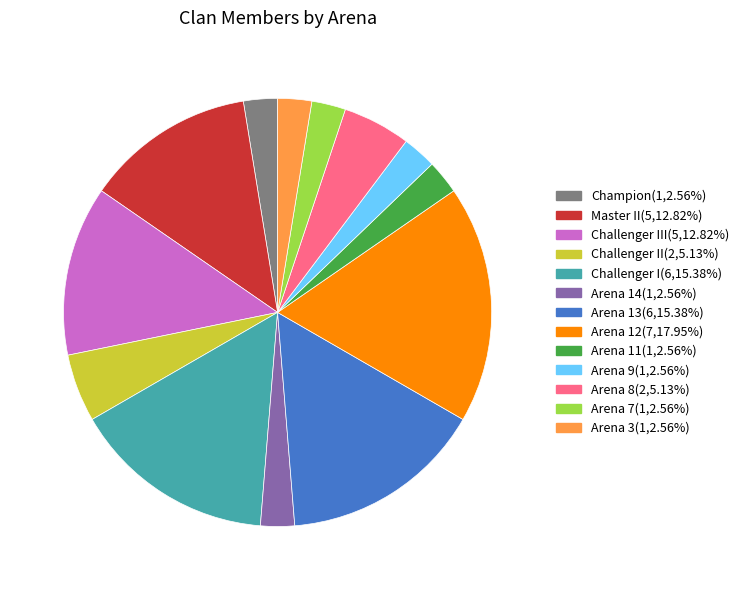

Is there any slice that represents more than half of the pie?

No